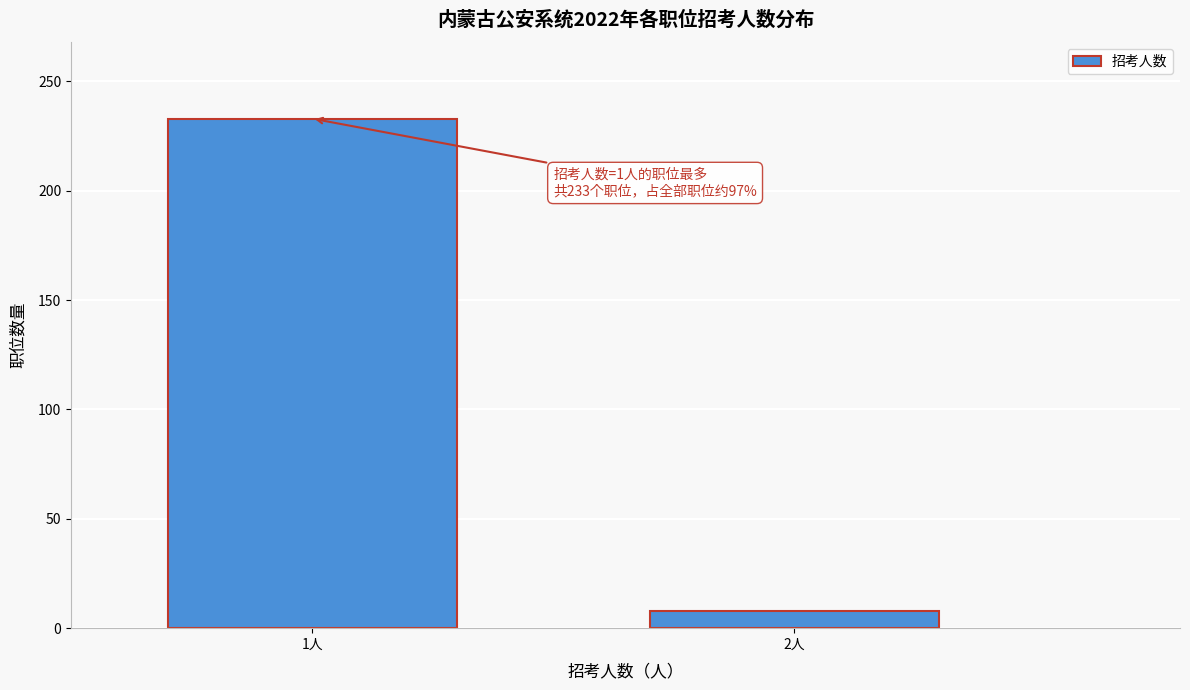

Reading right to left, transcribe all the data shown in this chart.

2人=8	1人=233